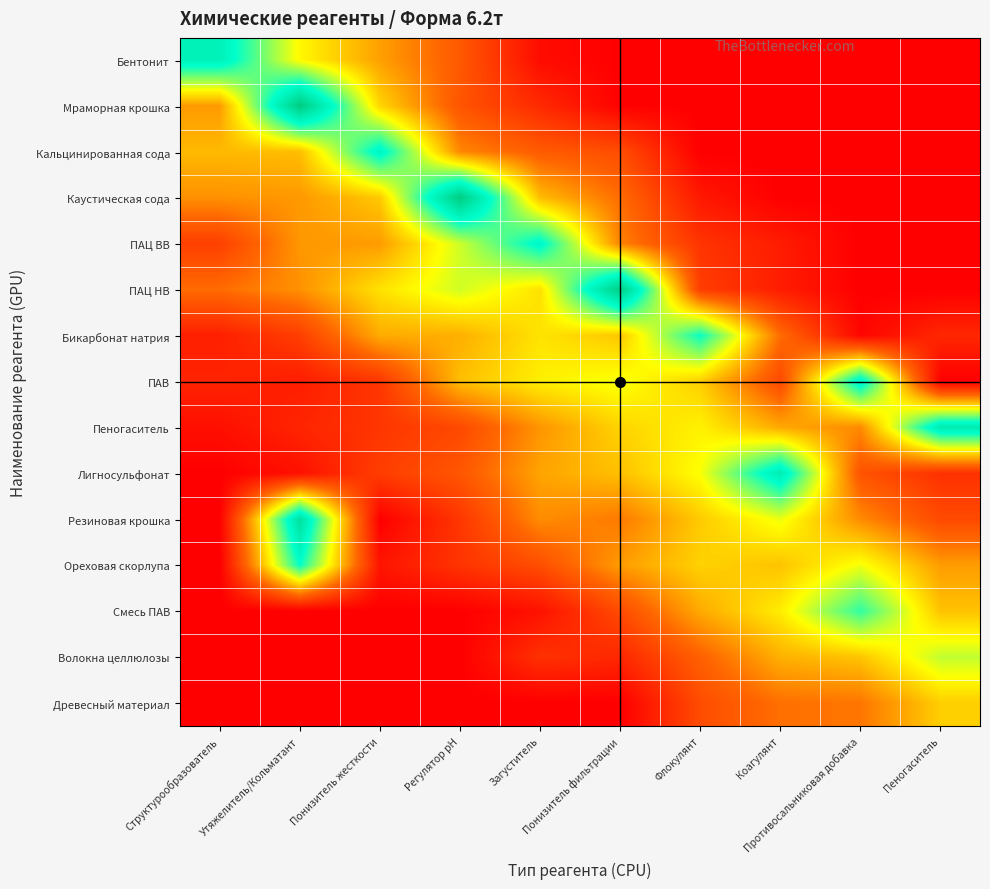

Which label corresponds to the smallest value in the chart?

Понизитель фильтрации